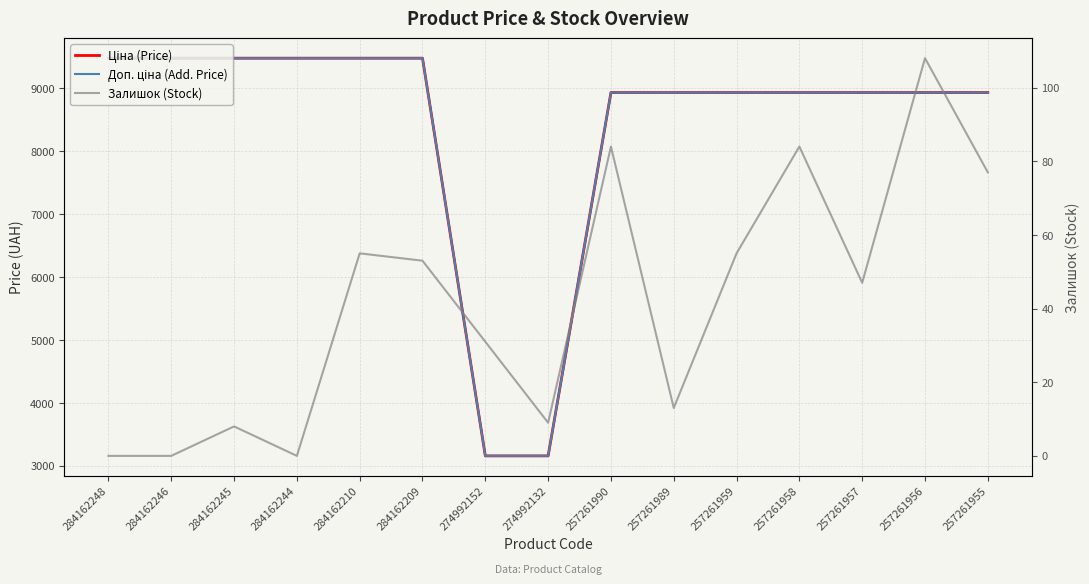

Rank the series by their maximum value, from highest to lowest.

Ціна (Price), Доп. ціна (Add. Price), Залишок (Stock)